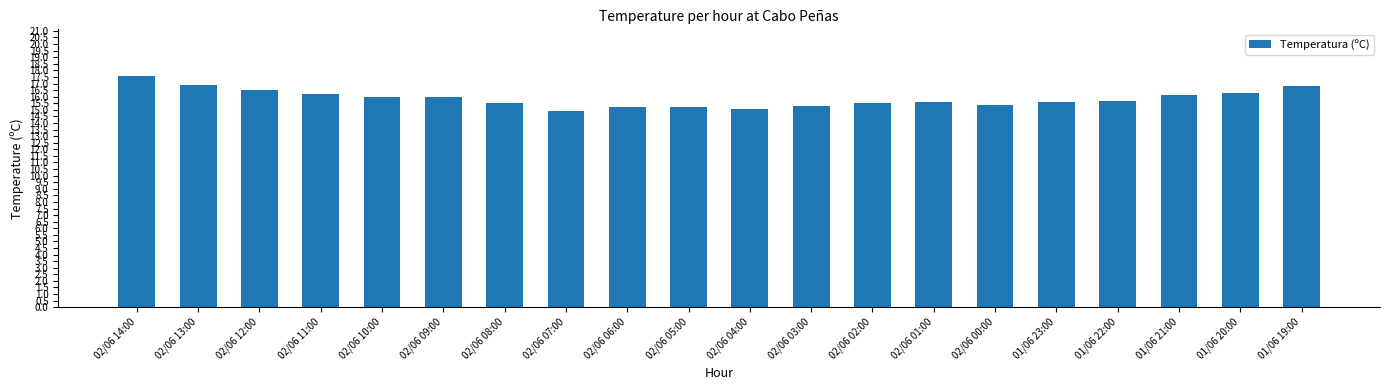

The value at 02/06 06:00 is 15.2. True or false?

True